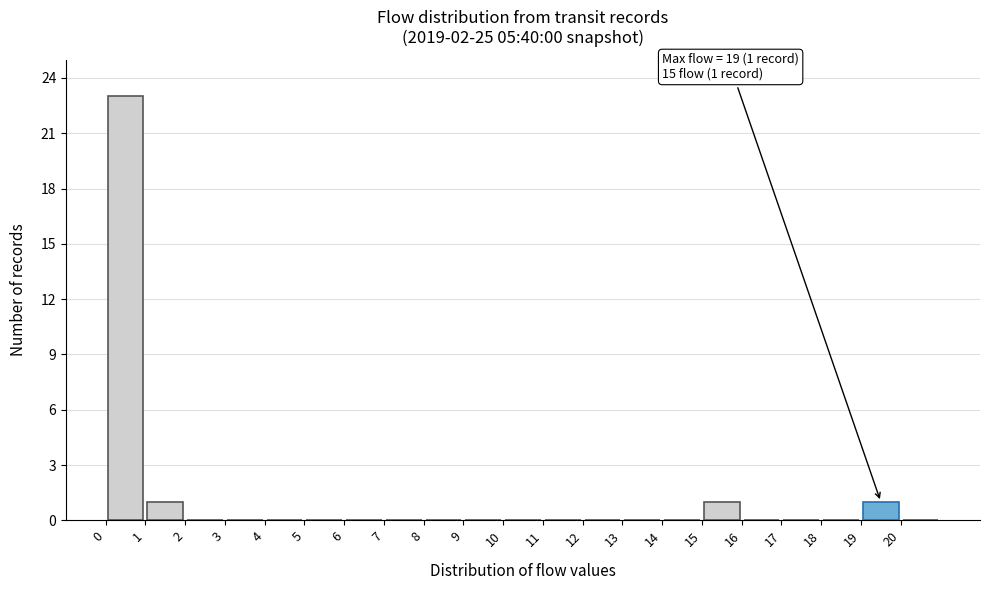

Over which range of the x-axis is the bar tallest?

0 to 1